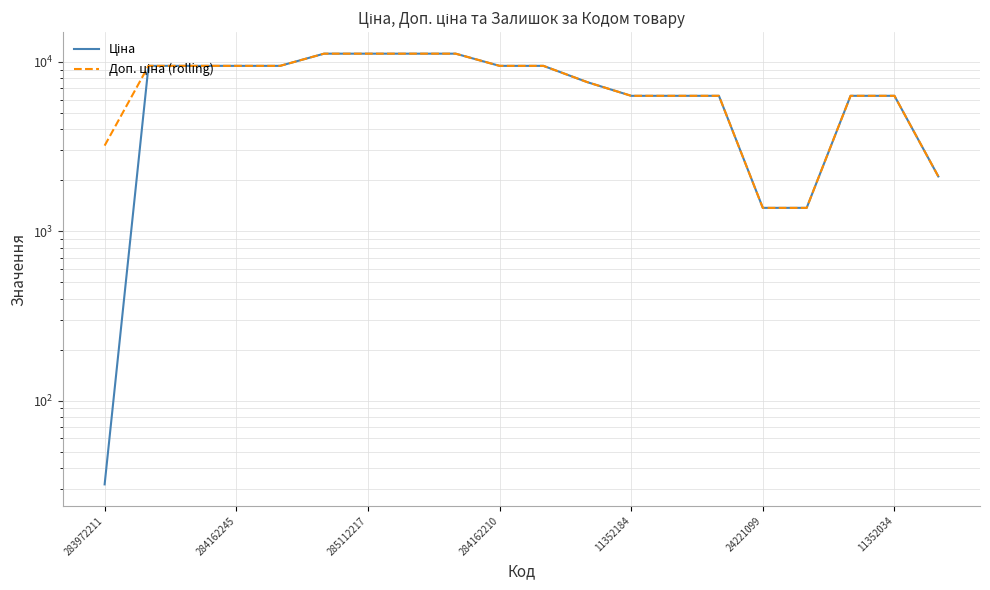

True or false: Ціна and Доп. ціна (rolling) intersect in this chart.

False